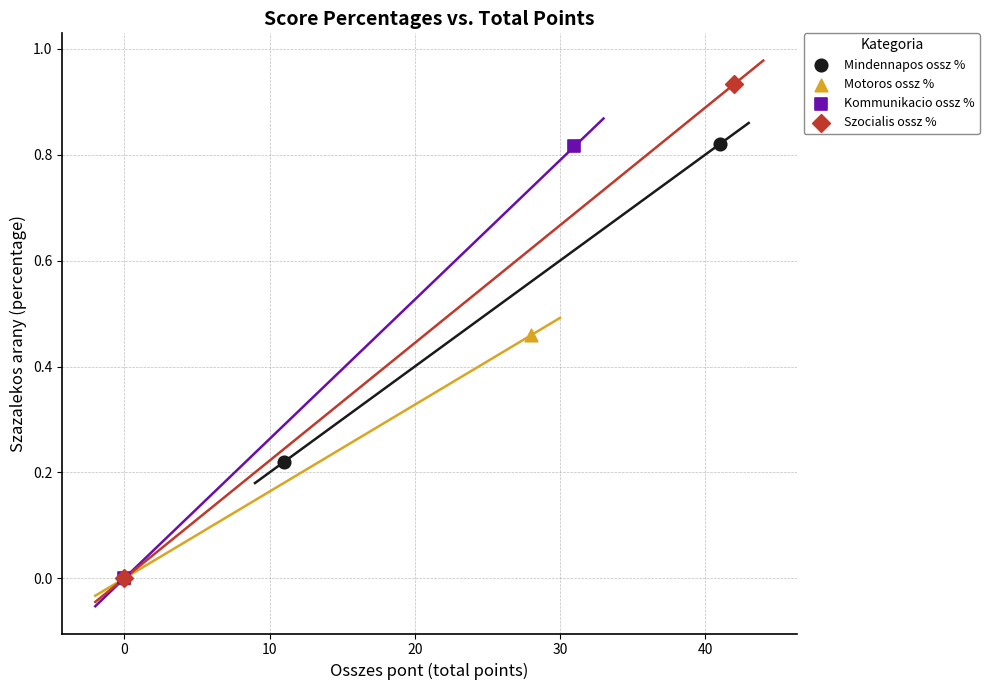

Which series reaches the maximum Y coordinate?

Szocialis ossz %